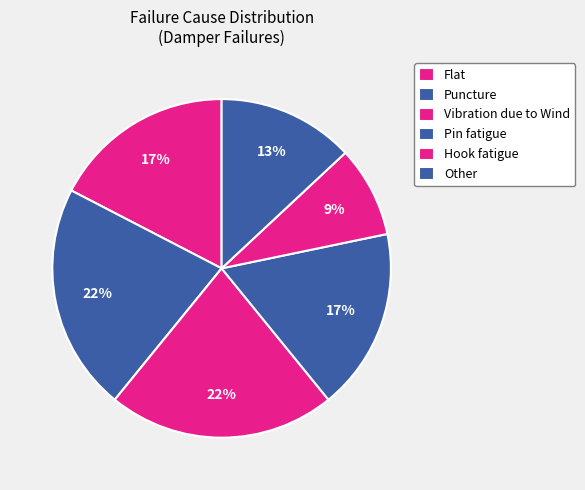

How many slices are in this pie chart?

6